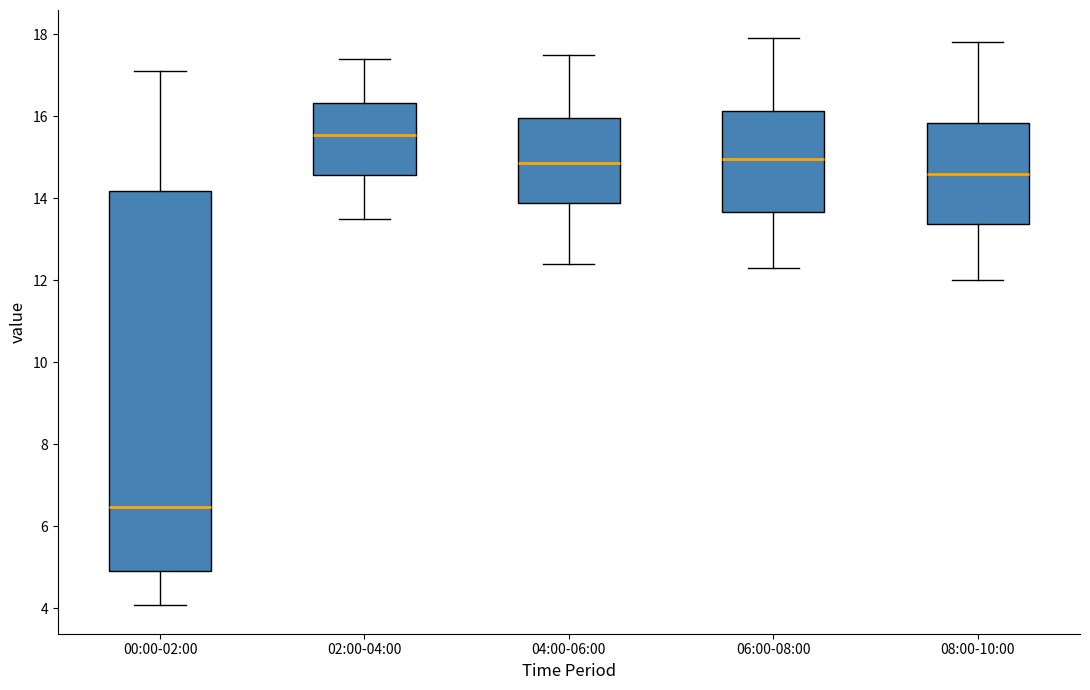

Reading left to right, read every box against the y-axis: the position of its median line, the range the box covers, and the ends of its whiskers. The values are not printed on the chart, so give them approximately, as read against the axis.

00:00-02:00: median 6.4, box 5.0 to 14.2, whiskers 4.0 to 17.2
02:00-04:00: median 15.6, box 14.6 to 16.4, whiskers 13.6 to 17.4
04:00-06:00: median 14.8, box 13.8 to 16.0, whiskers 12.4 to 17.6
06:00-08:00: median 15.0, box 13.6 to 16.2, whiskers 12.4 to 18.0
08:00-10:00: median 14.6, box 13.4 to 15.8, whiskers 12.0 to 17.8